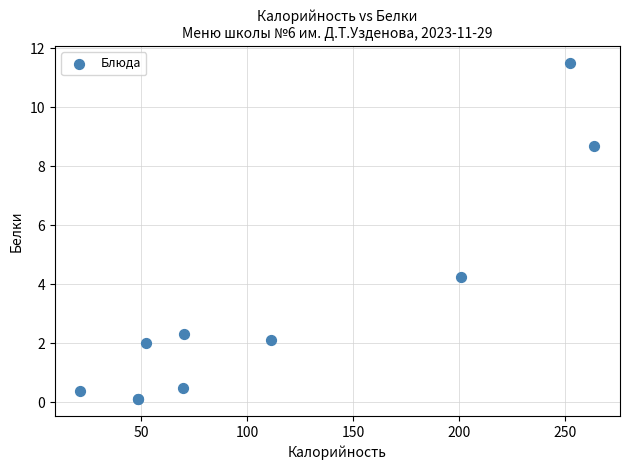

What Y value in the scatter plot is closest to 5?

4.2